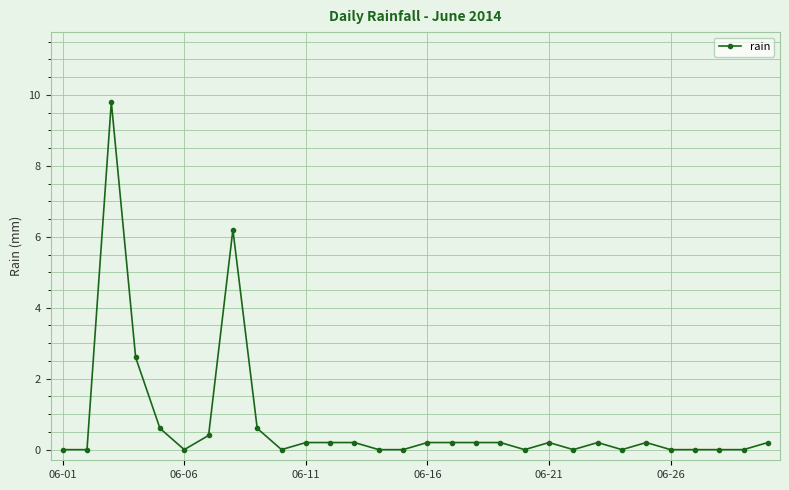

What is the difference between the maximum and minimum values?

9.8